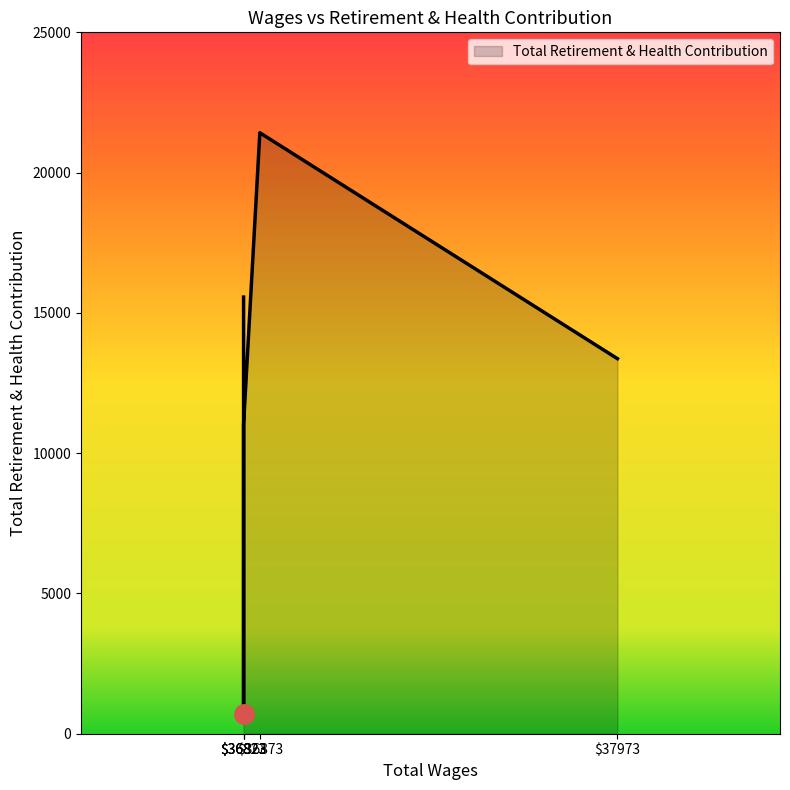

What is the difference between the maximum and second lowest values?

10392